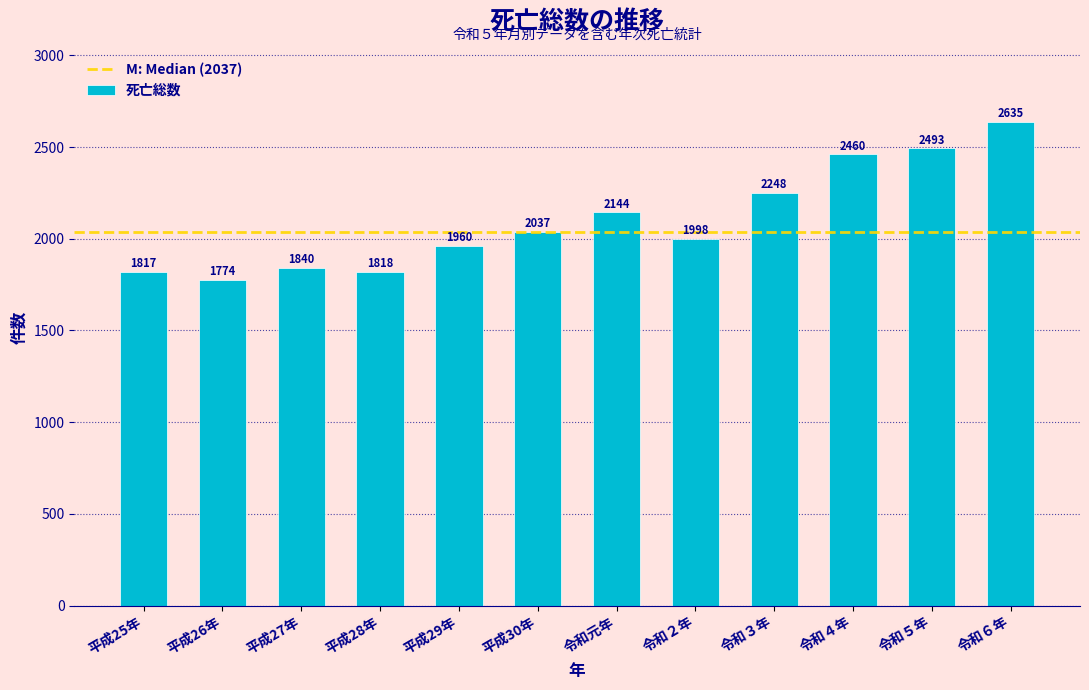

Reading right to left, transcribe all the data shown in this chart.

2635	2493	2460	2248	1998	2144	2037	1960	1818	1840	1774	1817